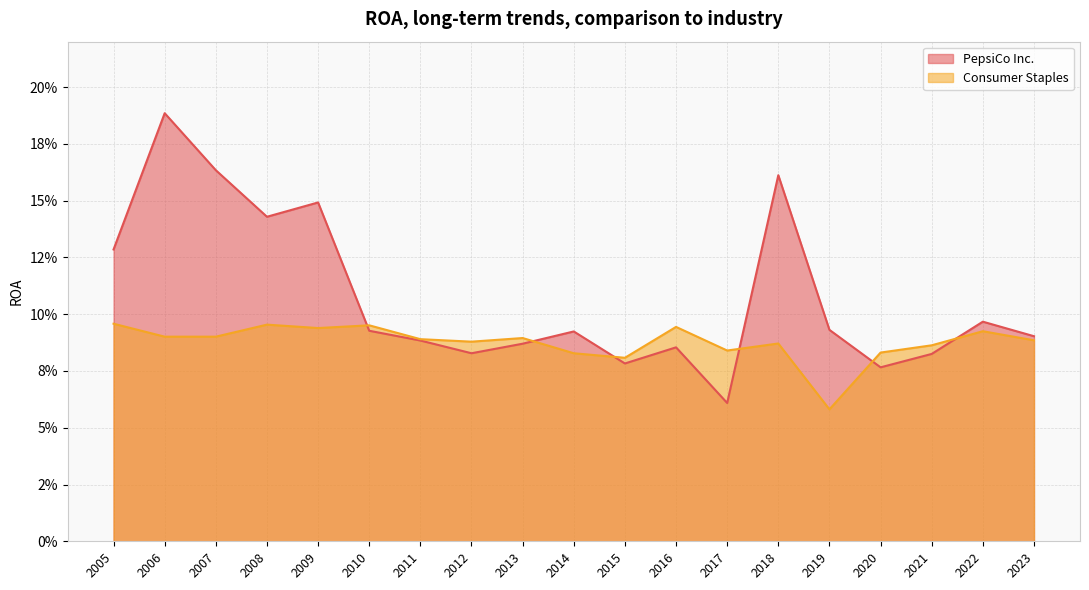

What is the approximate value of Consumer Staples at 2012?

0.1